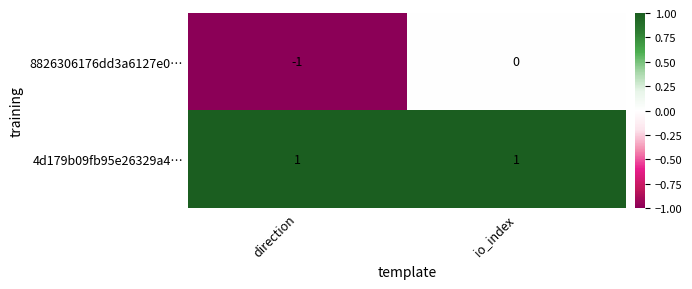

At direction, list the series in order from smallest to largest.

8826306176dd3a6127e0…, 4d179b09fb95e26329a4…